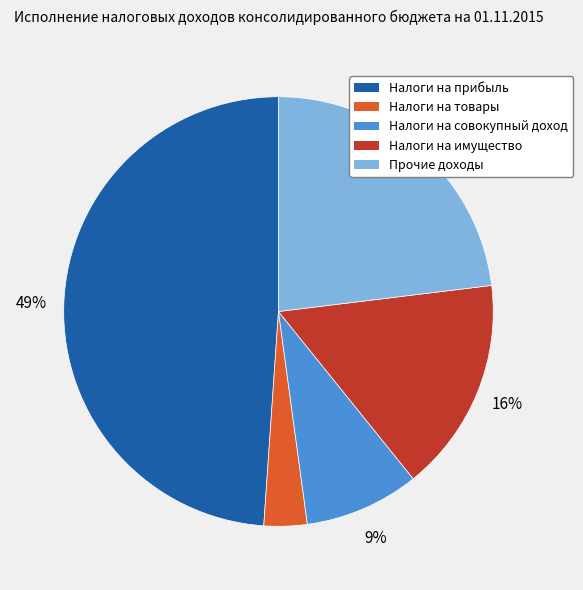

To the nearest percent, what is the average slice percentage?

20%